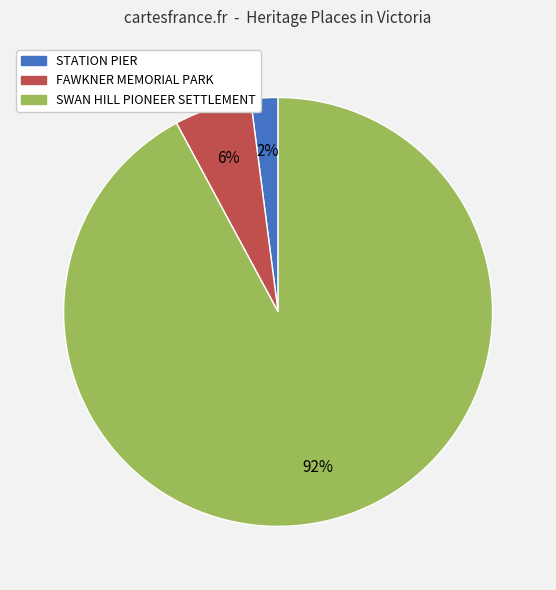

The STATION PIER slice represents 2% of the pie. True or false?

True